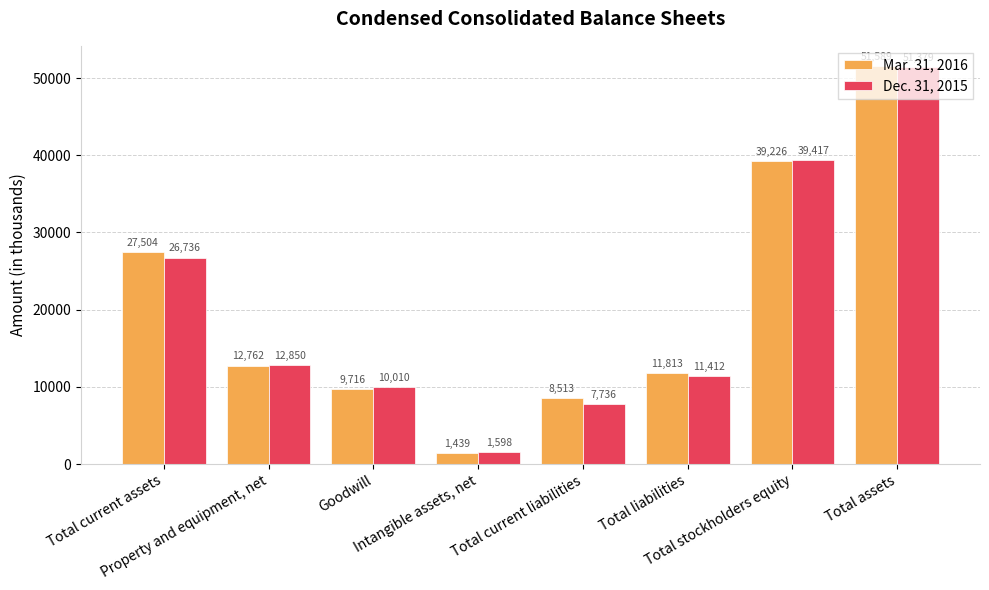

What is the maximum value shown in the chart?

51589